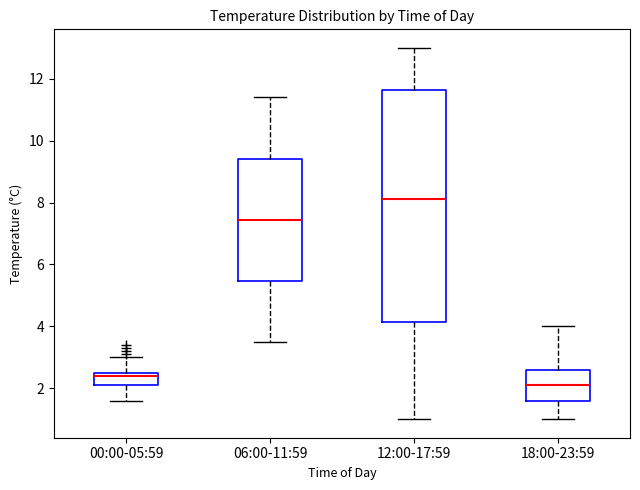

Reading left to right, read every box against the y-axis: the position of its median line, the range the box covers, and the ends of its whiskers. The values are not printed on the chart, so give them approximately, as read against the axis.

00:00-05:59: median 2.4, box 2.2 to 2.6, whiskers 1.6 to 3.0
06:00-11:59: median 7.4, box 5.4 to 9.4, whiskers 3.6 to 11.4
12:00-17:59: median 8.2, box 4.2 to 11.6, whiskers 1.0 to 13.0
18:00-23:59: median 2.2, box 1.6 to 2.6, whiskers 1.0 to 4.0